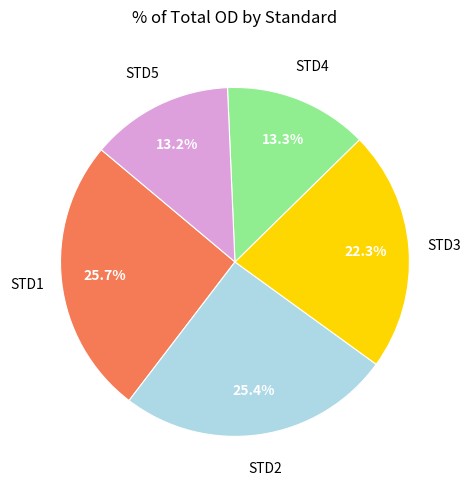

Is there any slice that represents more than half of the pie?

No